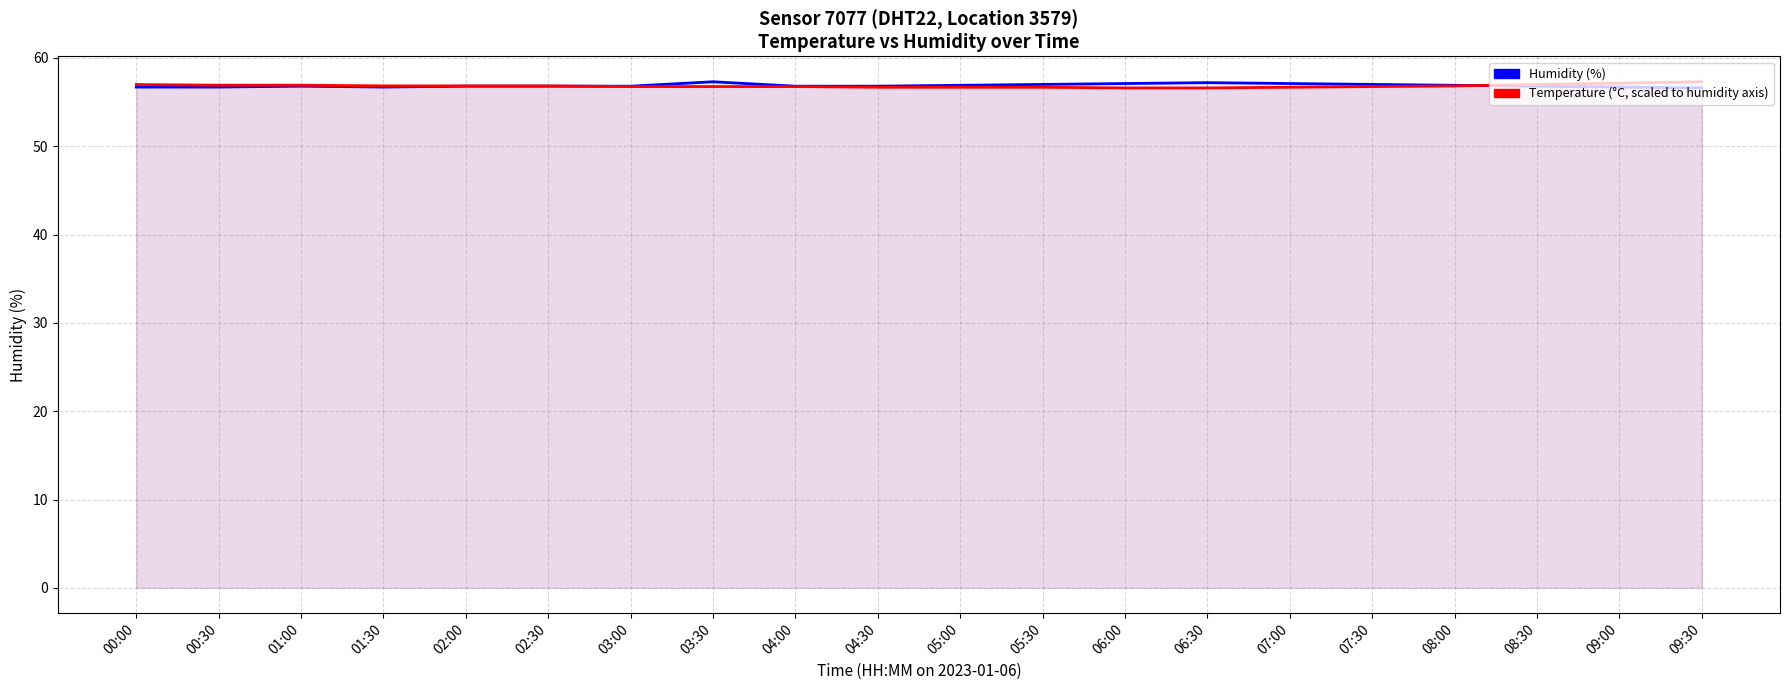

True or false: Temperature (°C, scaled) has more than 1 interior local peaks.

False